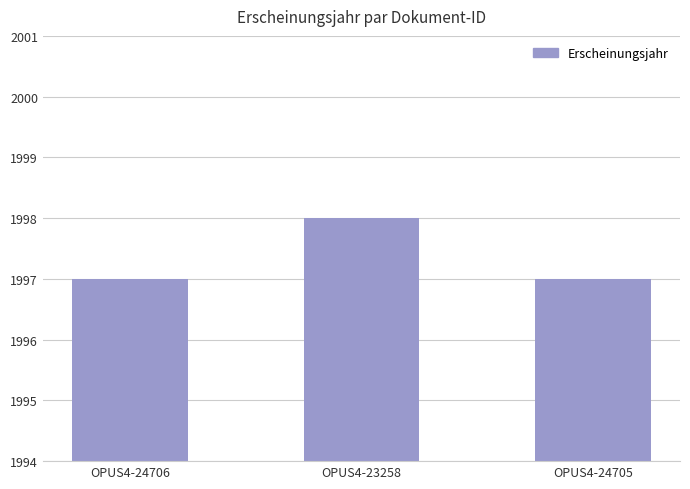

What is the ratio of the value at OPUS4-23258 to the value at OPUS4-24705?

1.0